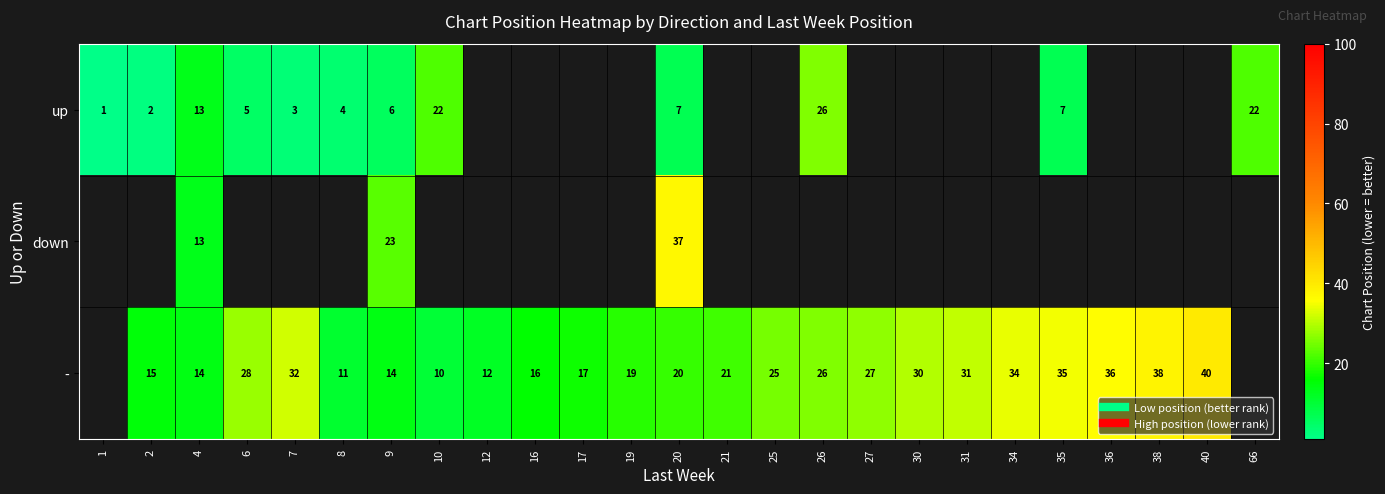

Rank the series by their maximum value, from lowest to highest.

up, down, -